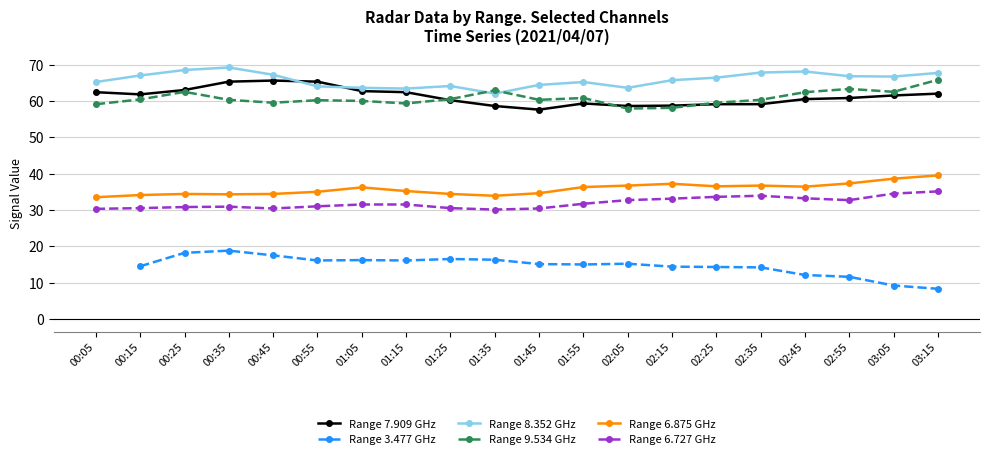

What are all the series names shown in the legend?

Range 7.909 GHz, Range 3.477 GHz, Range 8.352 GHz, Range 9.534 GHz, Range 6.875 GHz, Range 6.727 GHz